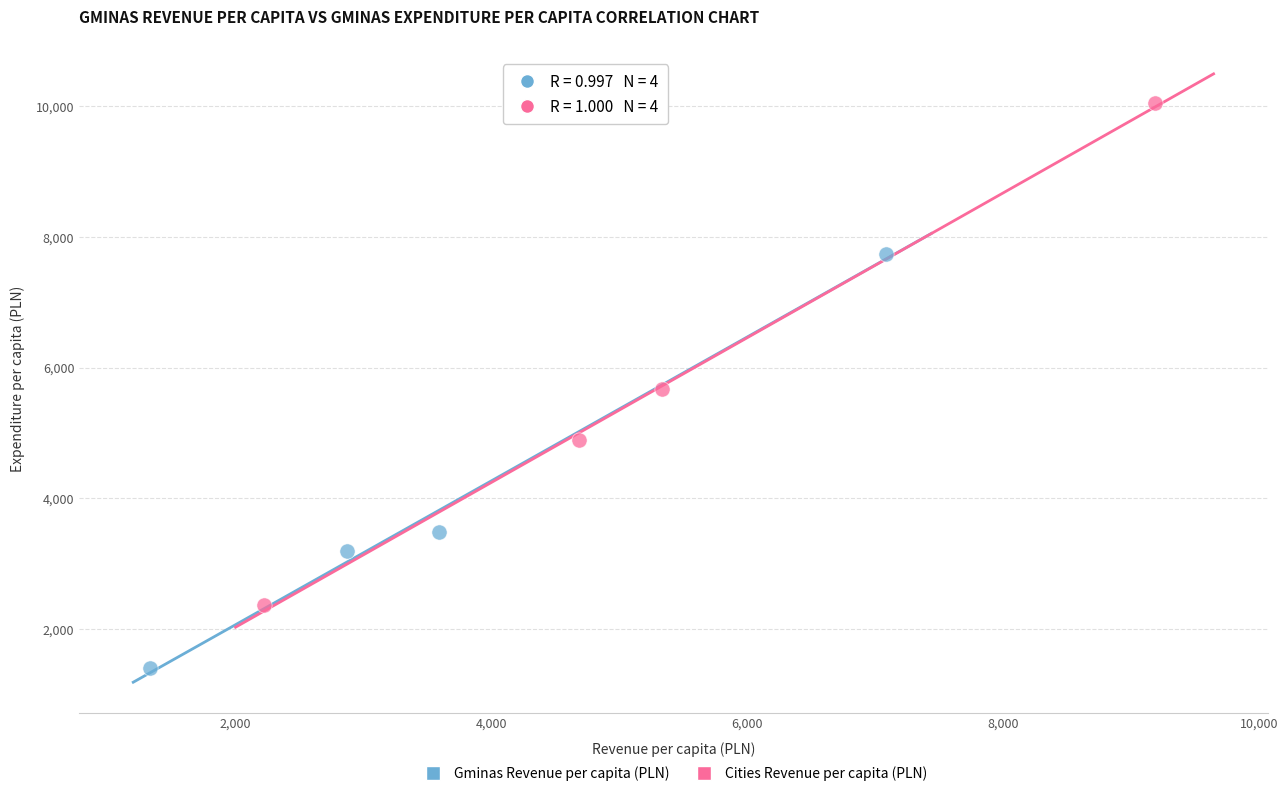

What are all the series names shown in the legend?

Gminas Revenue per capita (PLN), Cities Revenue per capita (PLN)